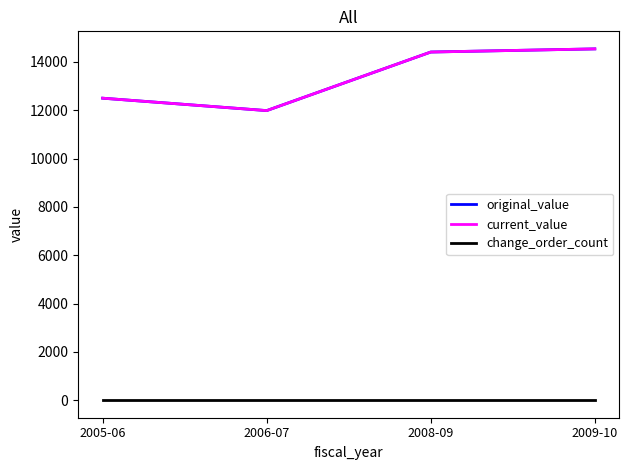

Is it true that change_order_count equals 0 at 2006-07?

True